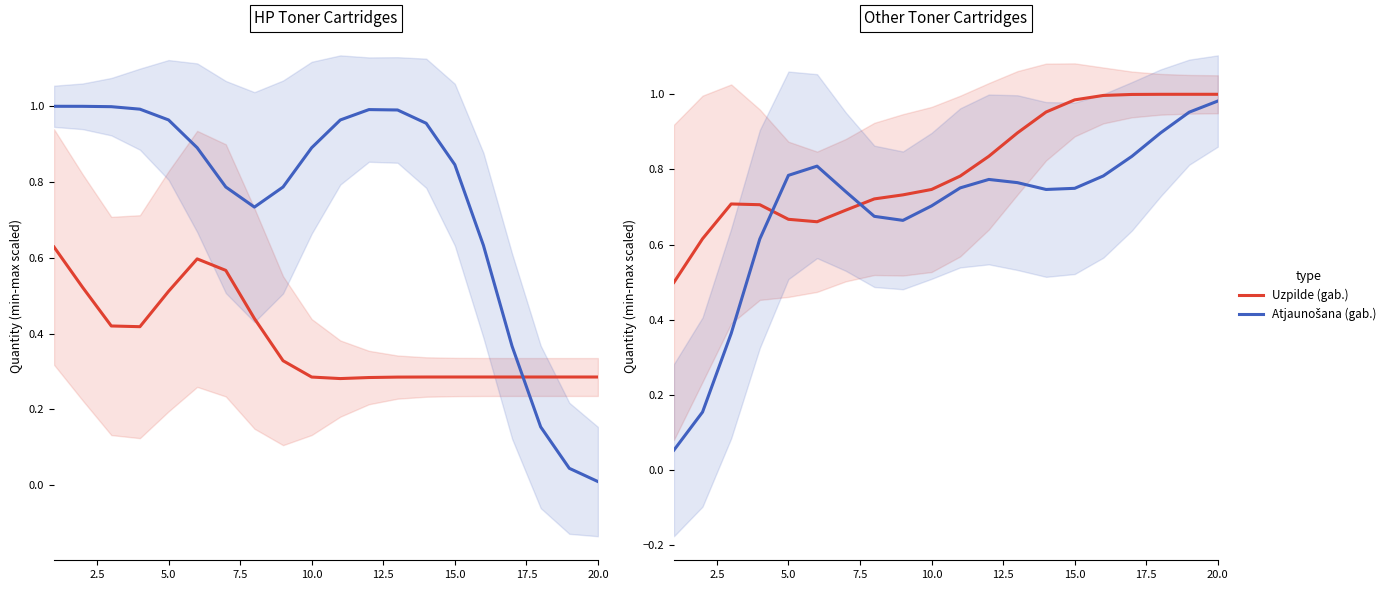

After their last crossing, which series has the higher values: Atjaunošana (gab.) or Uzpilde (gab.)?

Uzpilde (gab.)